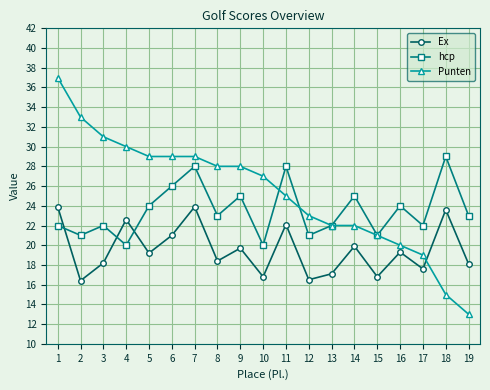

List the series in order of their overall mean, highest first.

Punten, hcp, Ex